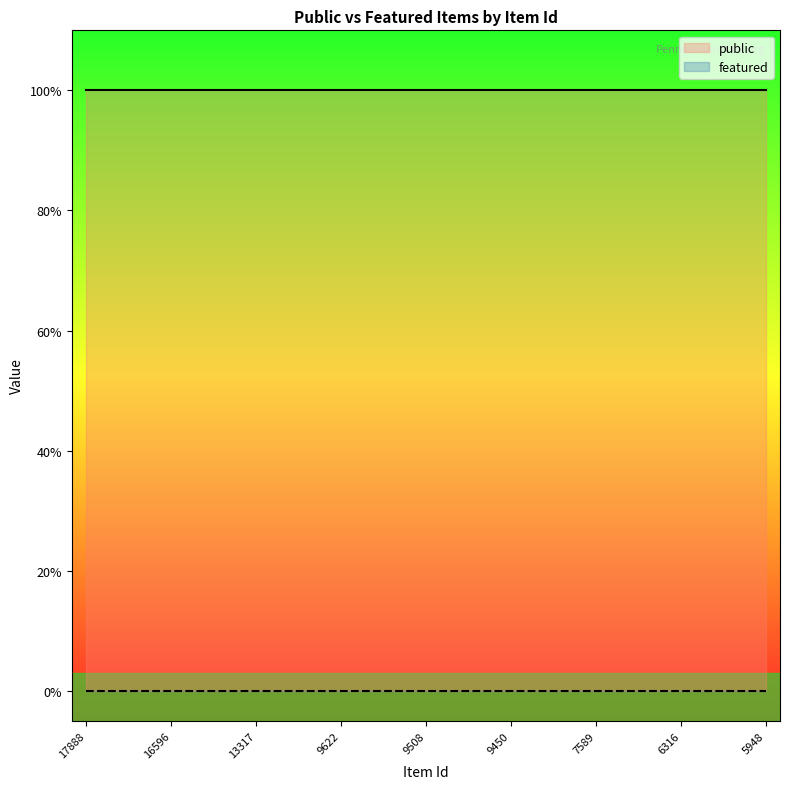

Which series has the largest total across all categories?

public